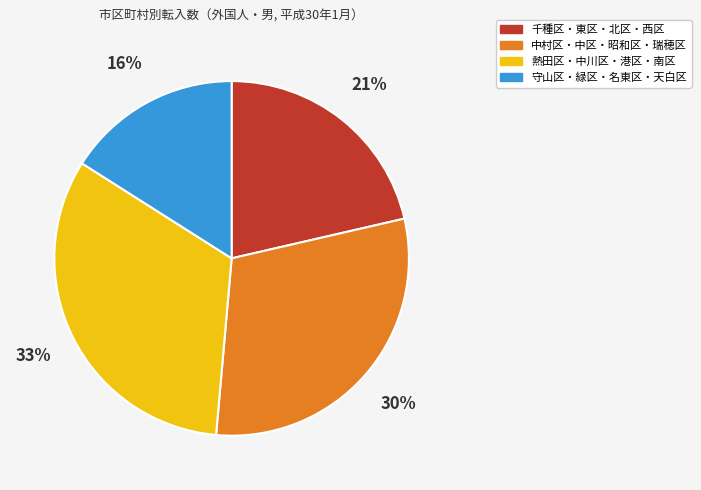

To the nearest percent, what is the average slice percentage?

25%